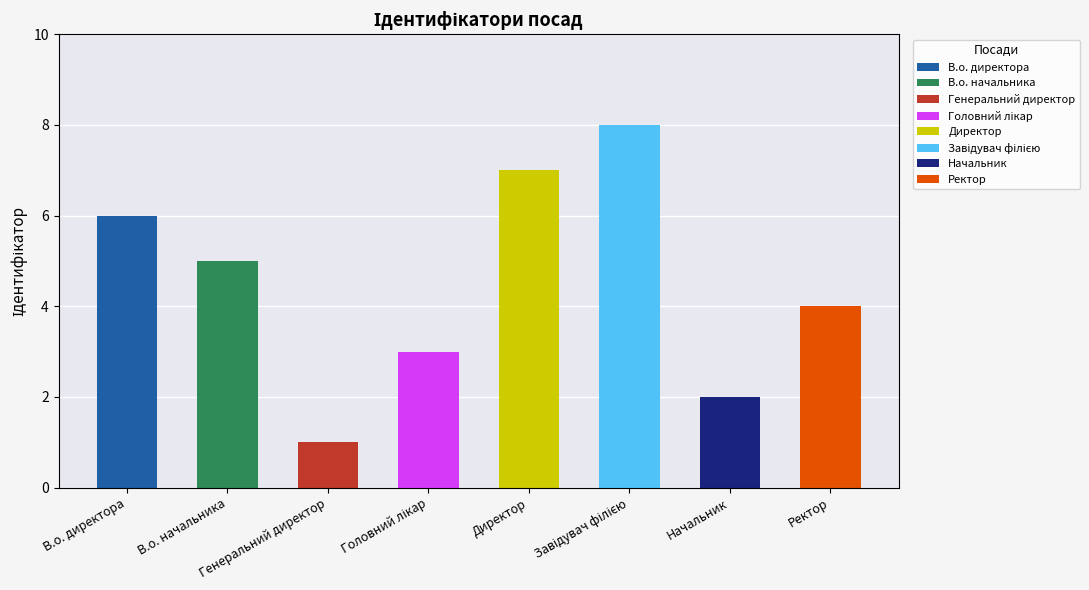

How many values are between 3 and 7?

5